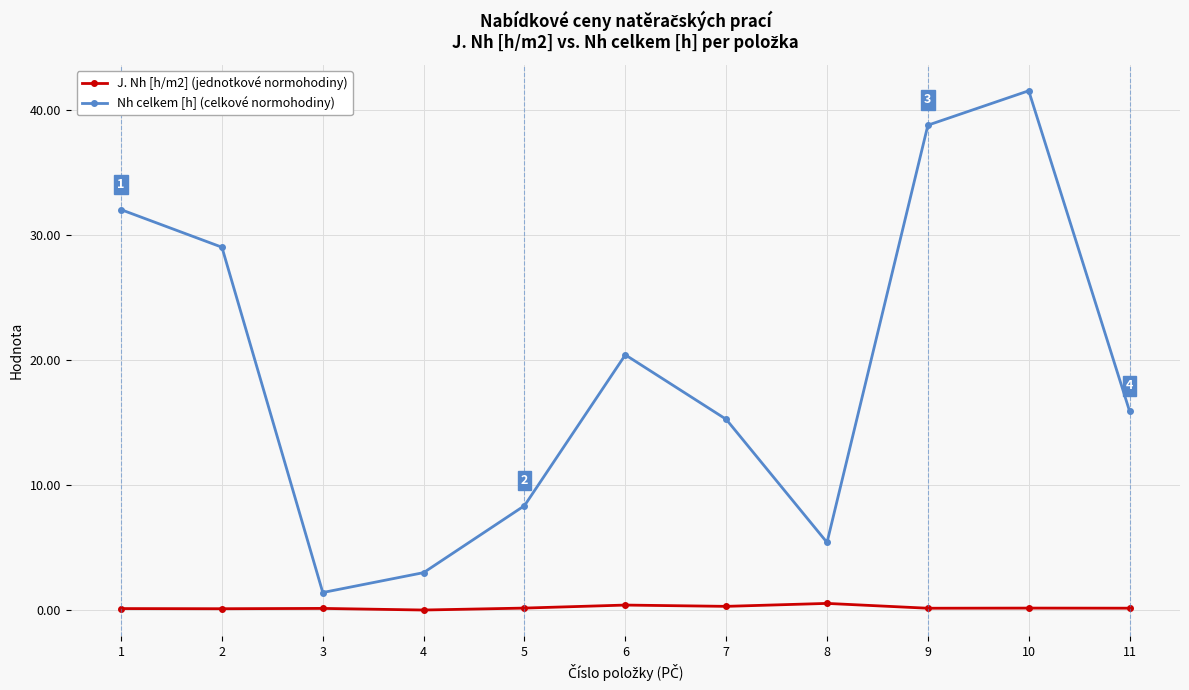

Which category has the highest value across all series?

10